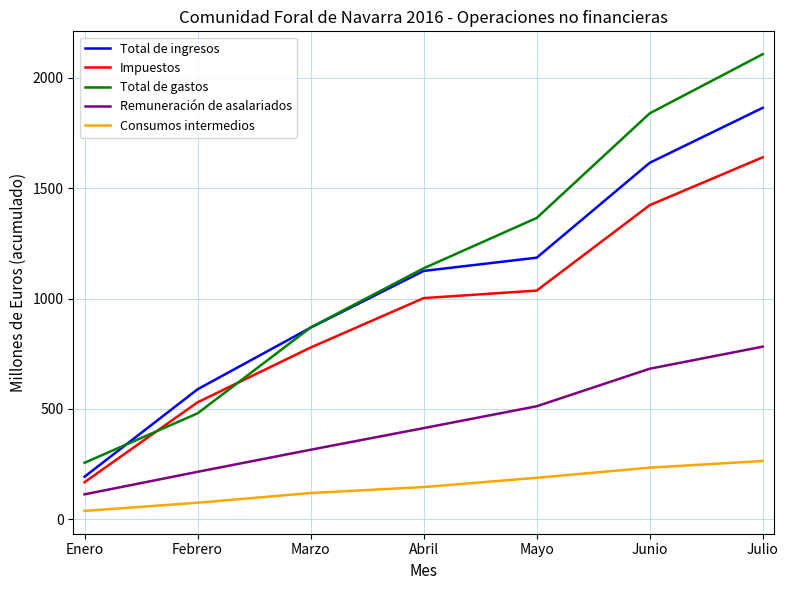

True or false: Total de ingresos and Consumos intermedios intersect in this chart.

False